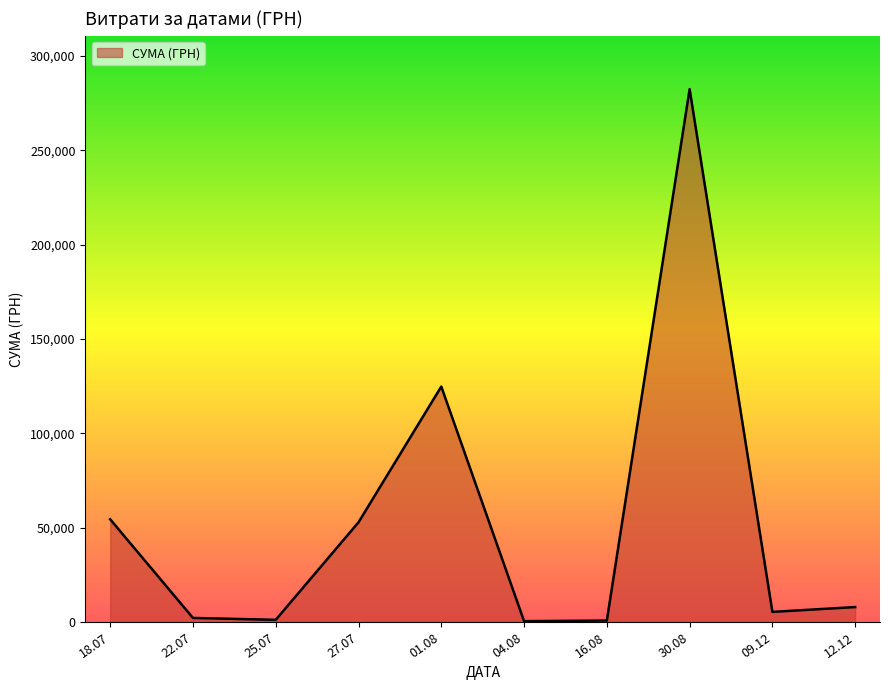

What is the difference between the maximum and minimum values?

282004.7